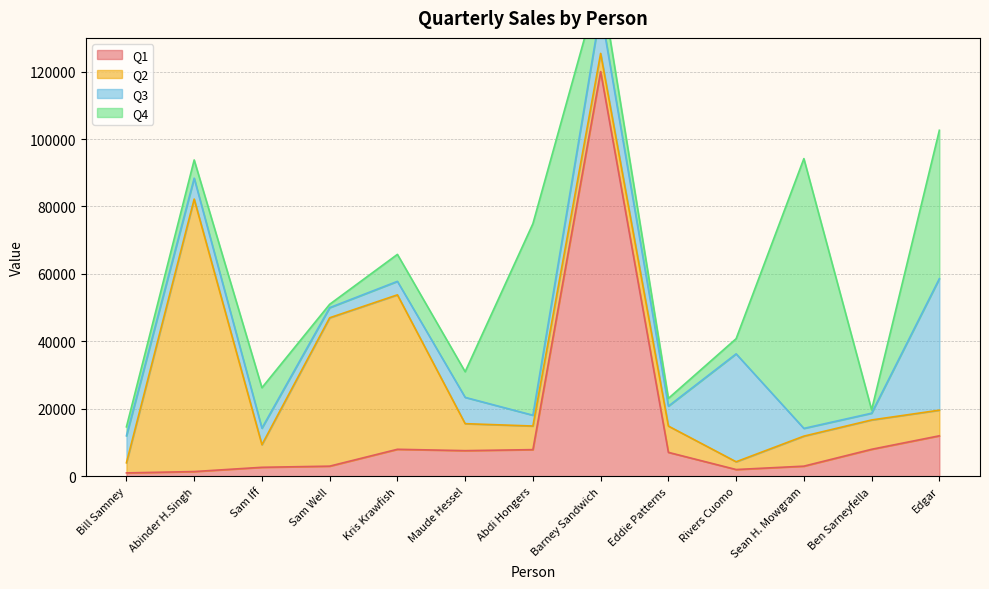

What is the value of the Q3 point at the 5th from the left?

4000